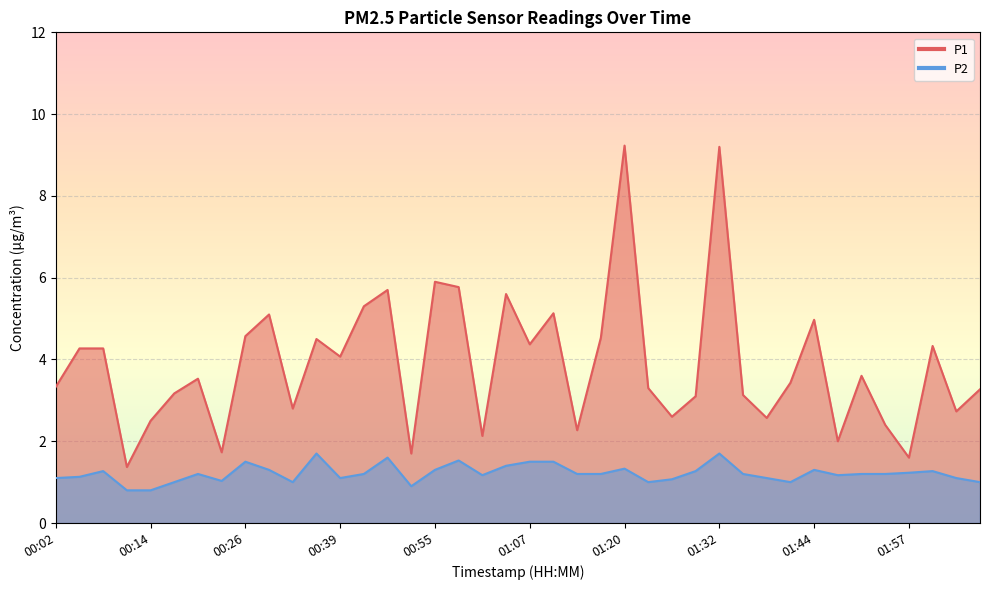

List the series in order of their peak value, highest first.

P1, P2